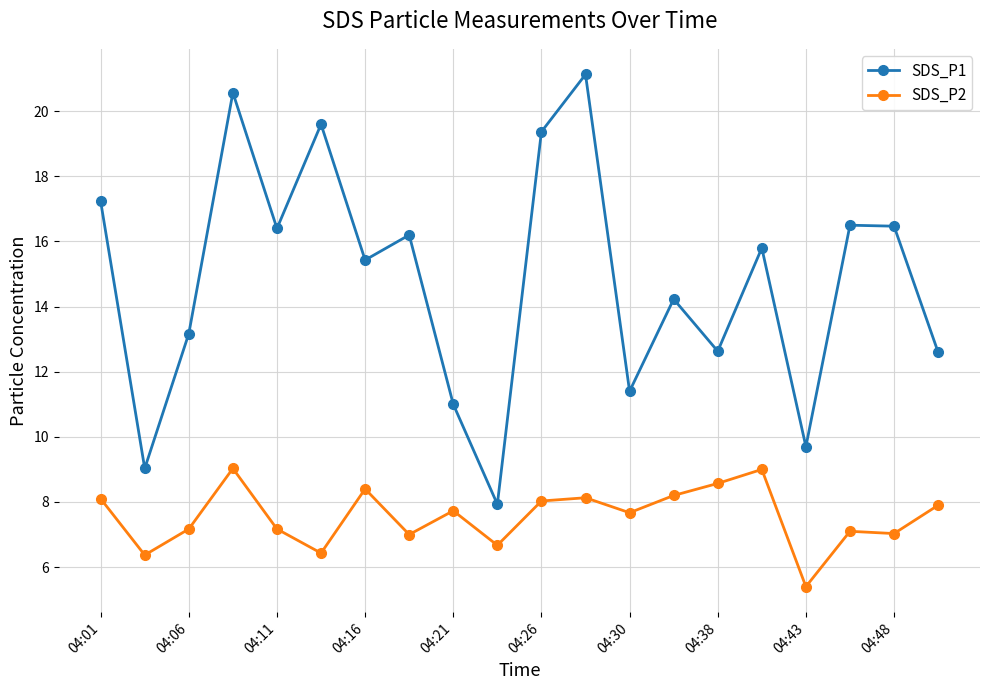

What is the value of the SDS_P2 point at the 1st from the left?

8.1